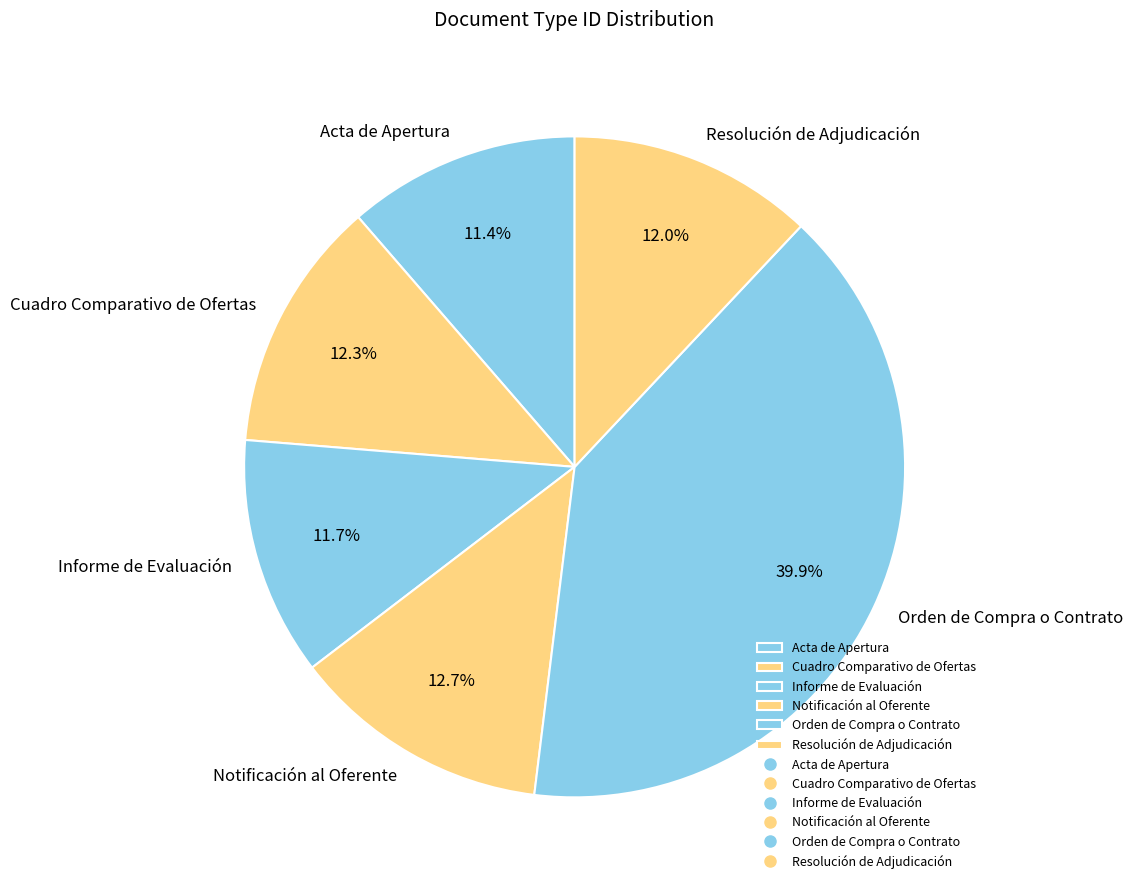

What percentage is NOT represented by Acta de Apertura?

88.6%